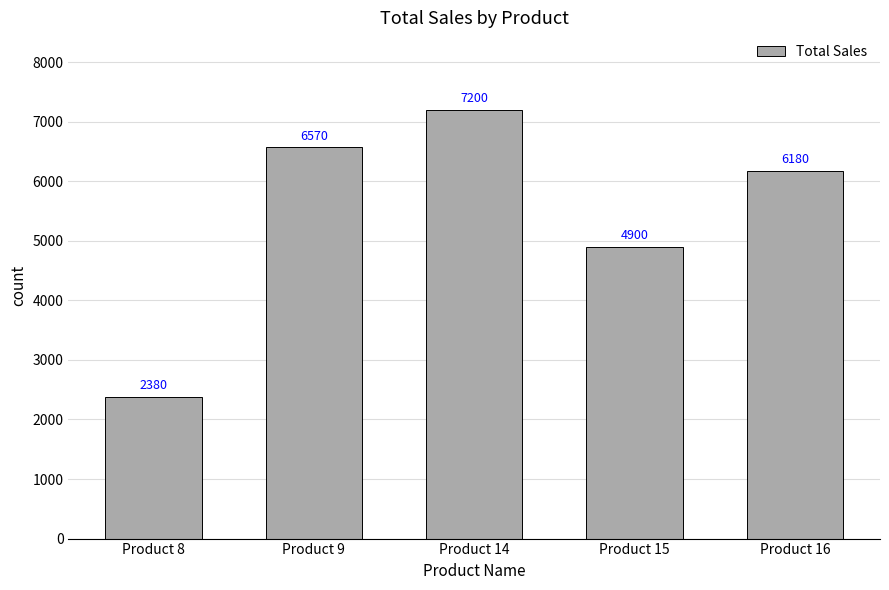

What is the greatest value displayed?

7200